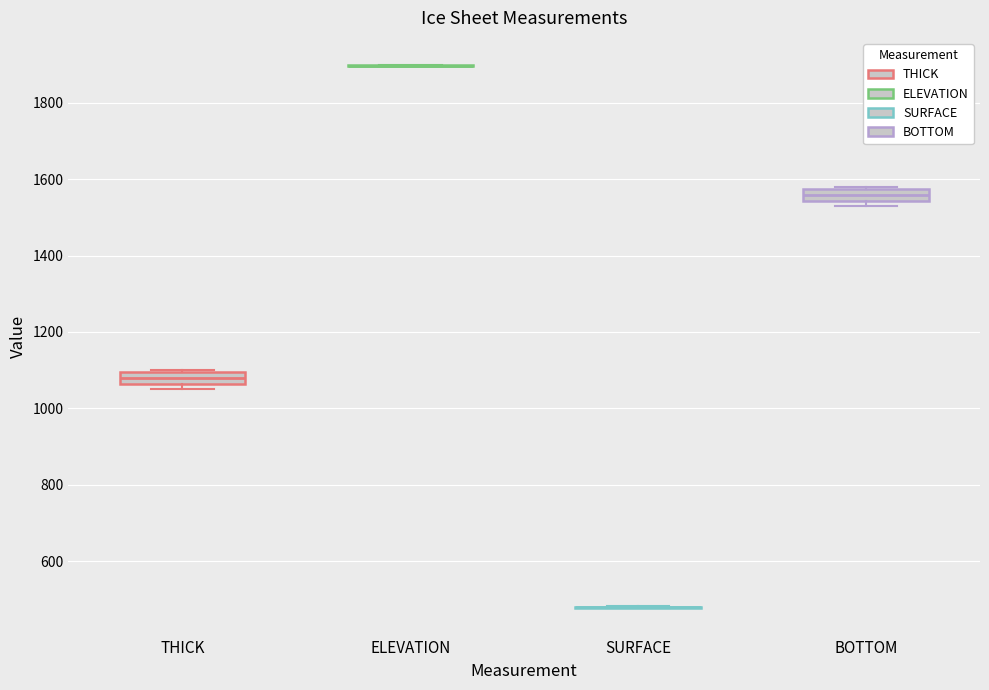

Reading left to right, transcribe this box plot: for each box, give where its median line is, the range the box spans, and where its two whiskers end, as read against the y-axis. The values are not printed on the chart, so give them approximately, as read against the axis.

THICK: median 1080, box 1060 to 1100, whiskers 1060 (just below the box's lower edge) to 1100
ELEVATION: box collapsed to a line at 1900, whiskers 1900 to 1900
SURFACE: box collapsed to a line at 480, whiskers 480 to 480
BOTTOM: median 1560, box 1540 to 1580, whiskers 1540 (just below the box's lower edge) to 1580